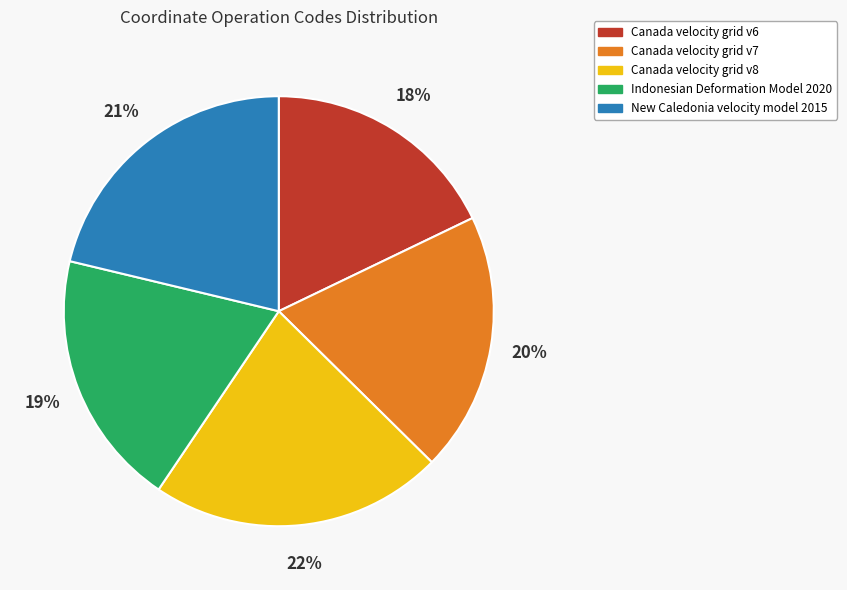

The Indonesian Deformation Model 2020 slice represents 30% of the pie. True or false?

False